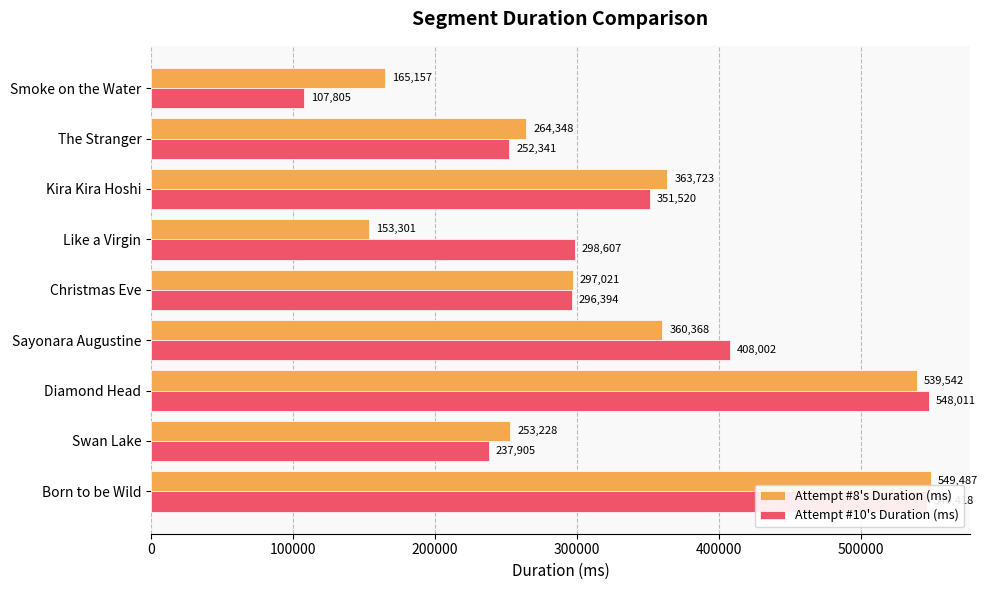

What is the difference between the maximum and second lowest values in the Attempt #8's Duration (ms) series?

384330